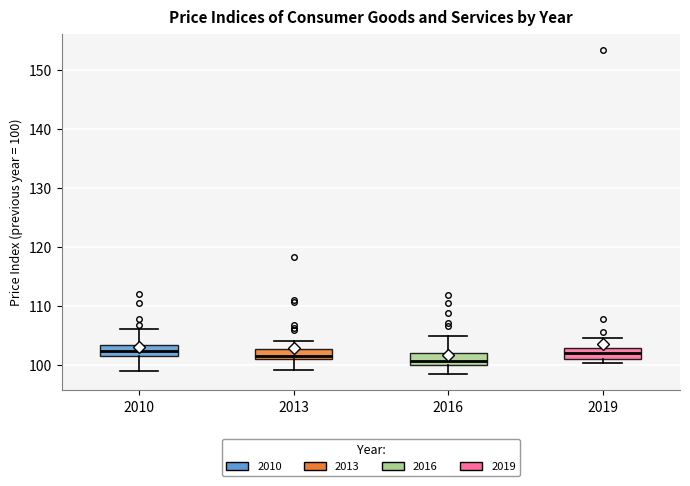

Reading left to right, read every box against the y-axis: the position of its median line, the range the box covers, and the ends of its whiskers. The values are not printed on the chart, so give them approximately, as read against the axis.

2010: median 102, box 101 to 103, whiskers 99 to 106
2013: median 101 (just above the box's lower edge), box 101 to 103, whiskers 99 to 104
2016: median 101, box 100 to 102, whiskers 98 to 105
2019: median 102, box 101 to 103, whiskers 100 to 105